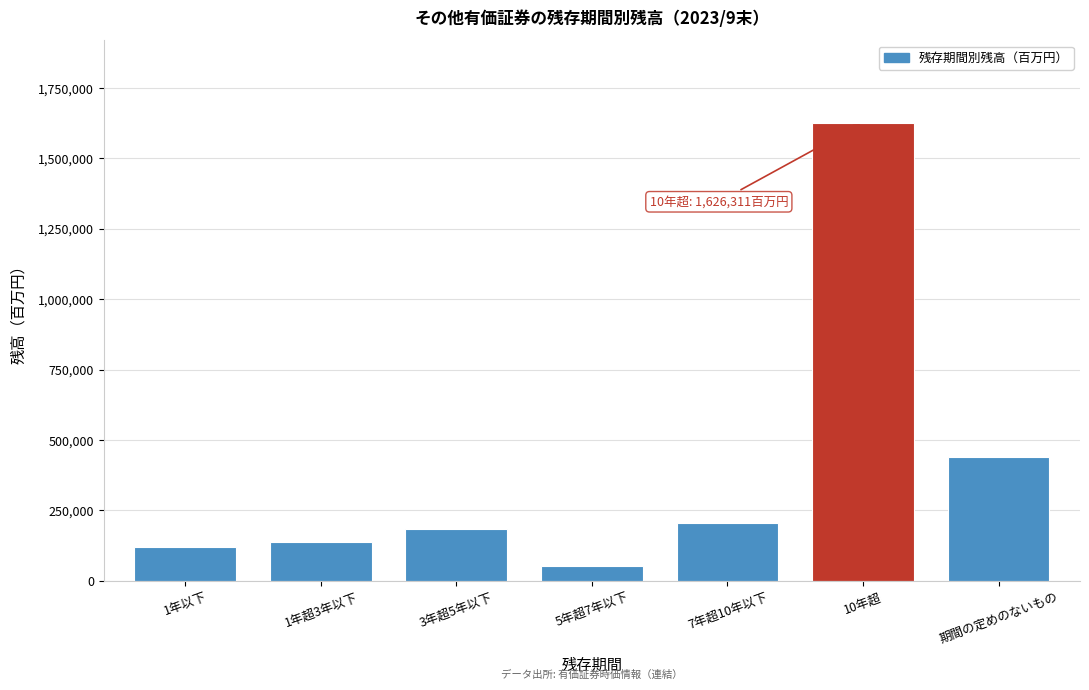

Reading right to left, what are all the values shown in this chart?

期間の定めのないもの=437777	10年超=1626311	7年超10年以下=206704	5年超7年以下=51399	3年超5年以下=183129	1年超3年以下=139337	1年以下=119905